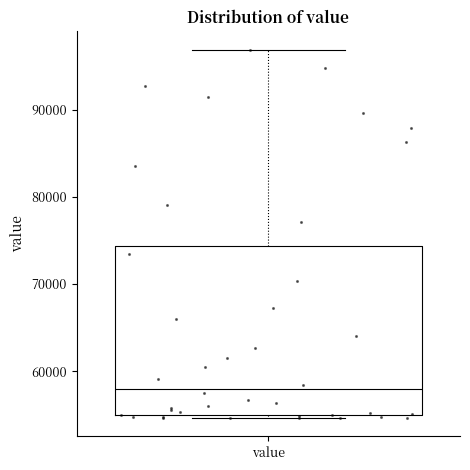

Where is the upper edge of the box for value on the y-axis? The values are not printed on the chart, so give them approximately, as read against the axis.

74000